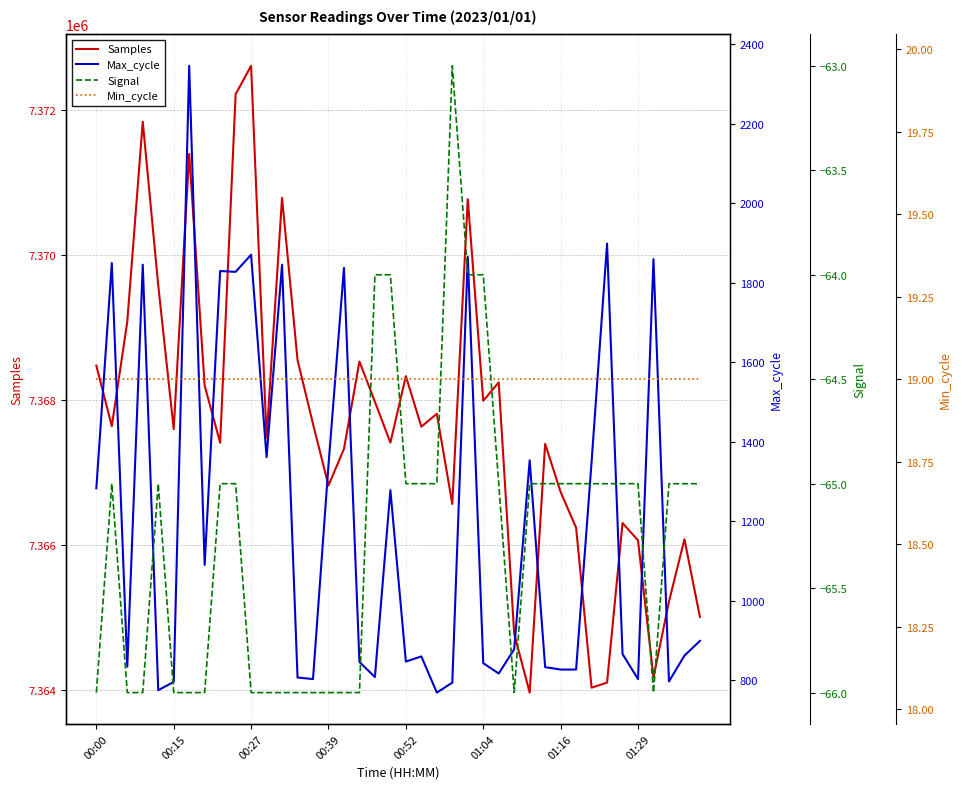

How many lines are shown in the chart?

4